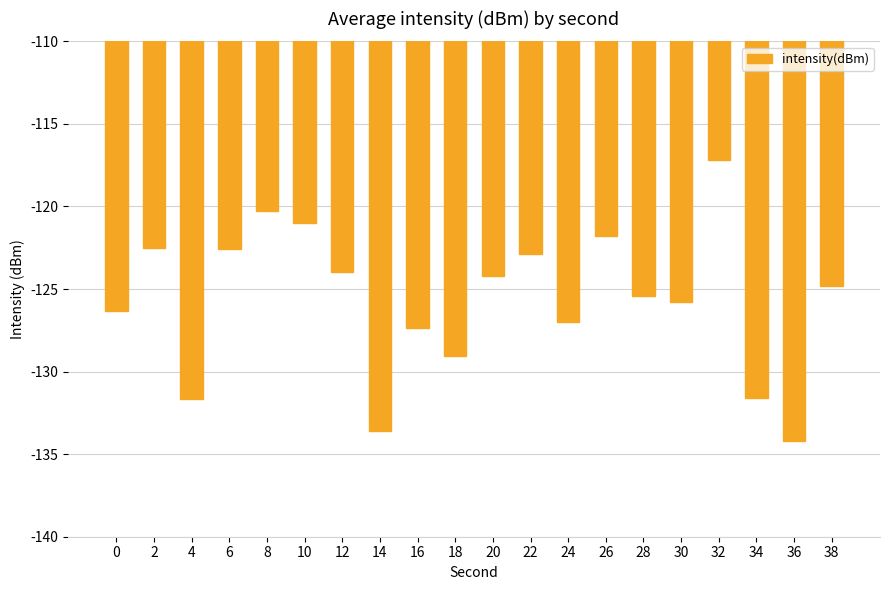

What is the value of the 6th bar from the left?

-121.0